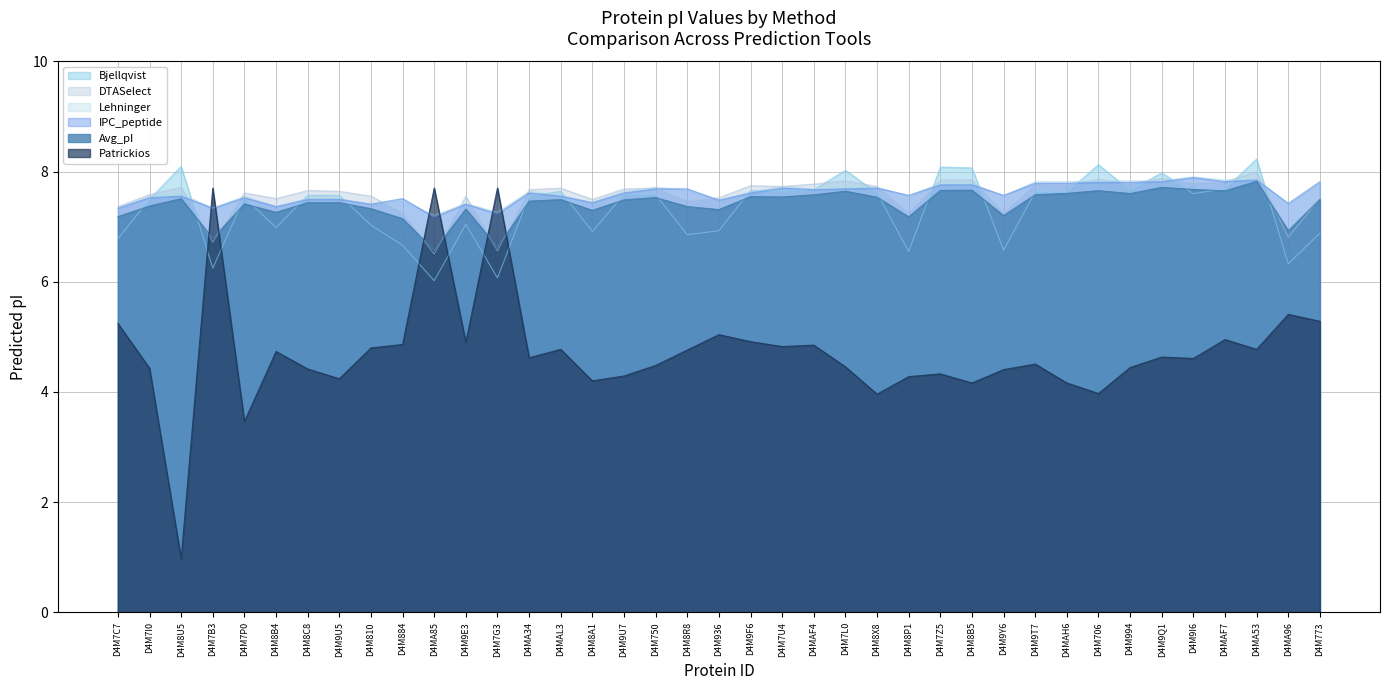

Reading left to right, list all the values displayed in this chart.

Bjellqvist: D4M7C7=6.8	D4M7I0=7.5	D4M8U5=8.1	D4M7B3=6.2	D4M7P0=7.5	D4M8B4=7.0	D4M8C8=7.6	D4M9U5=7.6	D4M810=7.0	D4M884=6.7	D4MA85=6.0	D4M9E3=7.0	D4M7G3=6.1	D4MA34=7.6	D4MAL3=7.6	D4M8A1=6.9	D4M9U7=7.6	D4M750=7.6	D4M8R8=6.9	D4M936=6.9	D4M9F6=7.7	D4M7U4=7.6	D4MAF4=7.7	D4M7L0=8.0	D4M8X8=7.6	D4M8P1=6.5	D4M7Z5=8.1	D4M8B5=8.1	D4M9Y6=6.6	D4M9T7=7.6	D4MAH6=7.6	D4M706=8.1	D4M994=7.7	D4M9Q1=8.0	D4M9I6=7.6	D4MAF7=7.7	D4MA53=8.2	D4MA96=6.3	D4M773=6.9
Avg_pI: D4M7C7=7.2	D4M7I0=7.4	D4M8U5=7.5	D4M7B3=6.8	D4M7P0=7.4	D4M8B4=7.3	D4M8C8=7.4	D4M9U5=7.4	D4M810=7.3	D4M884=7.1	D4MA85=6.6	D4M9E3=7.3	D4M7G3=6.6	D4MA34=7.5	D4MAL3=7.5	D4M8A1=7.3	D4M9U7=7.5	D4M750=7.5	D4M8R8=7.4	D4M936=7.3	D4M9F6=7.5	D4M7U4=7.5	D4MAF4=7.6	D4M7L0=7.6	D4M8X8=7.5	D4M8P1=7.2	D4M7Z5=7.7	D4M8B5=7.7	D4M9Y6=7.2	D4M9T7=7.6	D4MAH6=7.6	D4M706=7.7	D4M994=7.6	D4M9Q1=7.7	D4M9I6=7.7	D4MAF7=7.7	D4MA53=7.8	D4MA96=6.9	D4M773=7.5
DTASelect: D4M7C7=7.4	D4M7I0=7.6	D4M8U5=7.7	D4M7B3=6.7	D4M7P0=7.6	D4M8B4=7.5	D4M8C8=7.7	D4M9U5=7.6	D4M810=7.6	D4M884=7.2	D4MA85=6.5	D4M9E3=7.6	D4M7G3=6.6	D4MA34=7.7	D4MAL3=7.7	D4M8A1=7.5	D4M9U7=7.7	D4M750=7.7	D4M8R8=7.5	D4M936=7.5	D4M9F6=7.7	D4M7U4=7.7	D4MAF4=7.8	D4M7L0=7.8	D4M8X8=7.7	D4M8P1=7.2	D4M7Z5=7.8	D4M8B5=7.8	D4M9Y6=7.2	D4M9T7=7.8	D4MAH6=7.8	D4M706=7.9	D4M994=7.8	D4M9Q1=7.9	D4M9I6=7.8	D4MAF7=7.8	D4MA53=8.0	D4MA96=6.8	D4M773=7.5
Patrickios: D4M7C7=5.2	D4M7I0=4.4	D4M8U5=1.0	D4M7B3=7.7	D4M7P0=3.5	D4M8B4=4.7	D4M8C8=4.4	D4M9U5=4.2	D4M810=4.8	D4M884=4.9	D4MA85=7.7	D4M9E3=4.9	D4M7G3=7.7	D4MA34=4.6	D4MAL3=4.8	D4M8A1=4.2	D4M9U7=4.3	D4M750=4.5	D4M8R8=4.8	D4M936=5.0	D4M9F6=4.9	D4M7U4=4.8	D4MAF4=4.9	D4M7L0=4.5	D4M8X8=4.0	D4M8P1=4.3	D4M7Z5=4.3	D4M8B5=4.2	D4M9Y6=4.4	D4M9T7=4.5	D4MAH6=4.2	D4M706=4.0	D4M994=4.4	D4M9Q1=4.6	D4M9I6=4.6	D4MAF7=5.0	D4MA53=4.8	D4MA96=5.4	D4M773=5.3
IPC_peptide: D4M7C7=7.3	D4M7I0=7.5	D4M8U5=7.6	D4M7B3=7.3	D4M7P0=7.5	D4M8B4=7.4	D4M8C8=7.5	D4M9U5=7.5	D4M810=7.4	D4M884=7.5	D4MA85=7.2	D4M9E3=7.4	D4M7G3=7.2	D4MA34=7.6	D4MAL3=7.6	D4M8A1=7.4	D4M9U7=7.6	D4M750=7.7	D4M8R8=7.7	D4M936=7.5	D4M9F6=7.6	D4M7U4=7.7	D4MAF4=7.7	D4M7L0=7.7	D4M8X8=7.7	D4M8P1=7.6	D4M7Z5=7.8	D4M8B5=7.8	D4M9Y6=7.6	D4M9T7=7.8	D4MAH6=7.8	D4M706=7.8	D4M994=7.8	D4M9Q1=7.8	D4M9I6=7.9	D4MAF7=7.8	D4MA53=7.8	D4MA96=7.4	D4M773=7.8
Lehninger: D4M7C7=7.3	D4M7I0=7.6	D4M8U5=7.6	D4M7B3=7.3	D4M7P0=7.6	D4M8B4=7.4	D4M8C8=7.5	D4M9U5=7.5	D4M810=7.4	D4M884=7.5	D4MA85=7.2	D4M9E3=7.4	D4M7G3=7.3	D4MA34=7.6	D4MAL3=7.6	D4M8A1=7.4	D4M9U7=7.6	D4M750=7.7	D4M8R8=7.7	D4M936=7.5	D4M9F6=7.6	D4M7U4=7.7	D4MAF4=7.7	D4M7L0=7.7	D4M8X8=7.7	D4M8P1=7.6	D4M7Z5=7.8	D4M8B5=7.8	D4M9Y6=7.6	D4M9T7=7.8	D4MAH6=7.8	D4M706=7.8	D4M994=7.8	D4M9Q1=7.8	D4M9I6=7.9	D4MAF7=7.8	D4MA53=7.9	D4MA96=7.4	D4M773=7.8